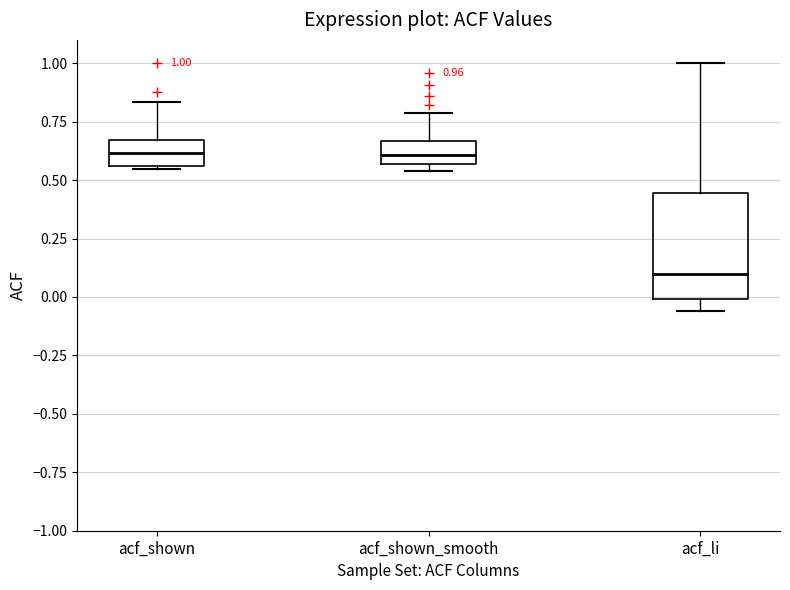

Which box is the tallest, from its lower edge to its upper edge?

acf_li